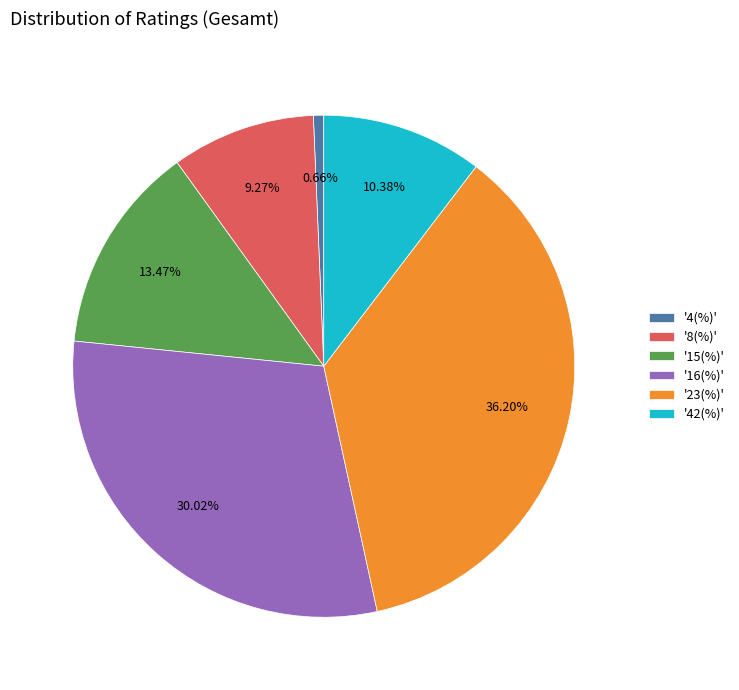

Do '8(%)' and '4(%)' together represent more than half of the pie?

No